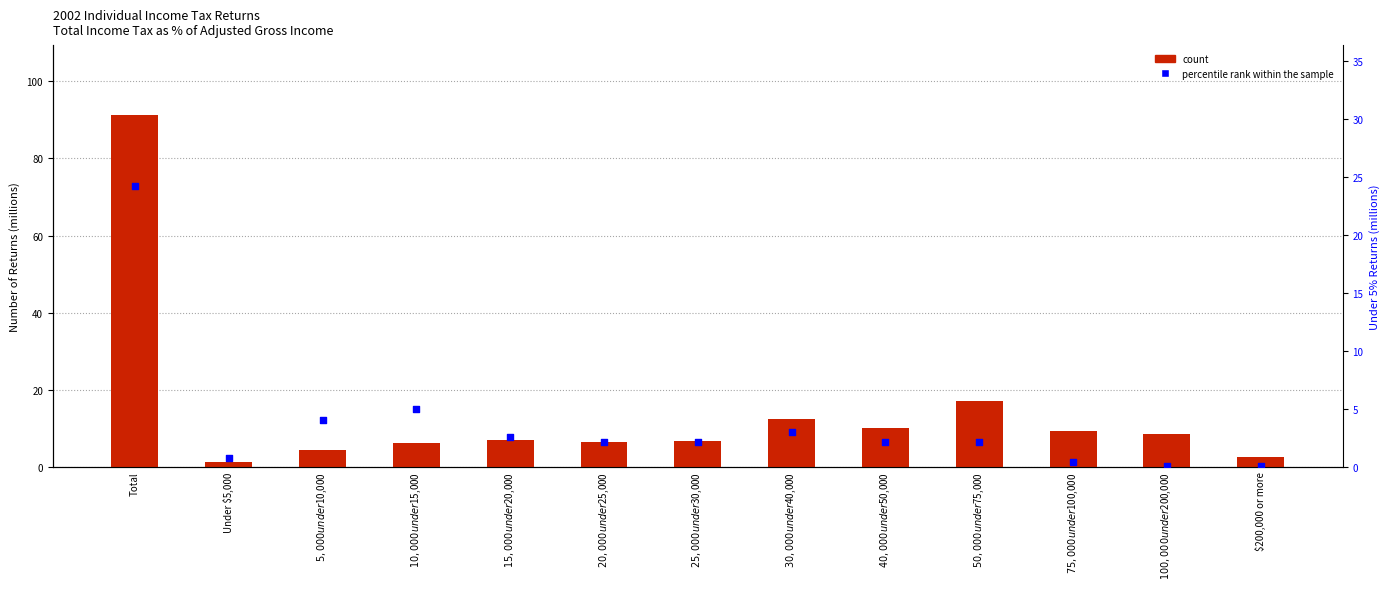

Which series has the largest Y range (max minus min)?

count